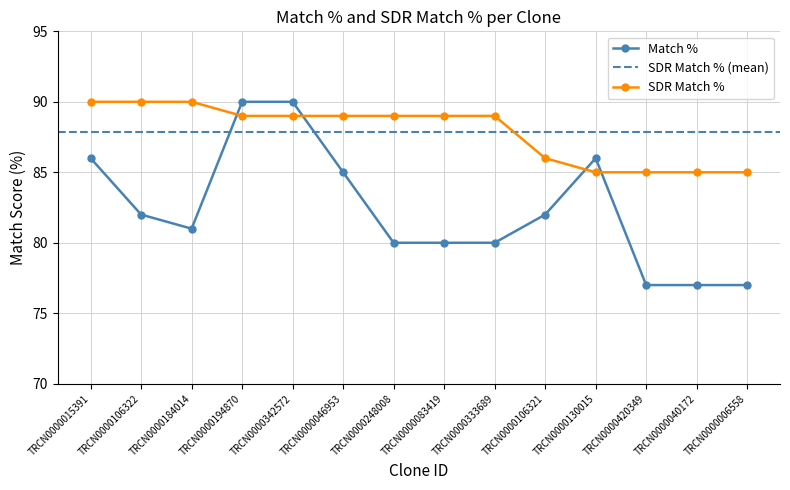

Is the value of Match % at TRCN0000194870 greater than the value of SDR Match % at TRCN0000006558?

Yes